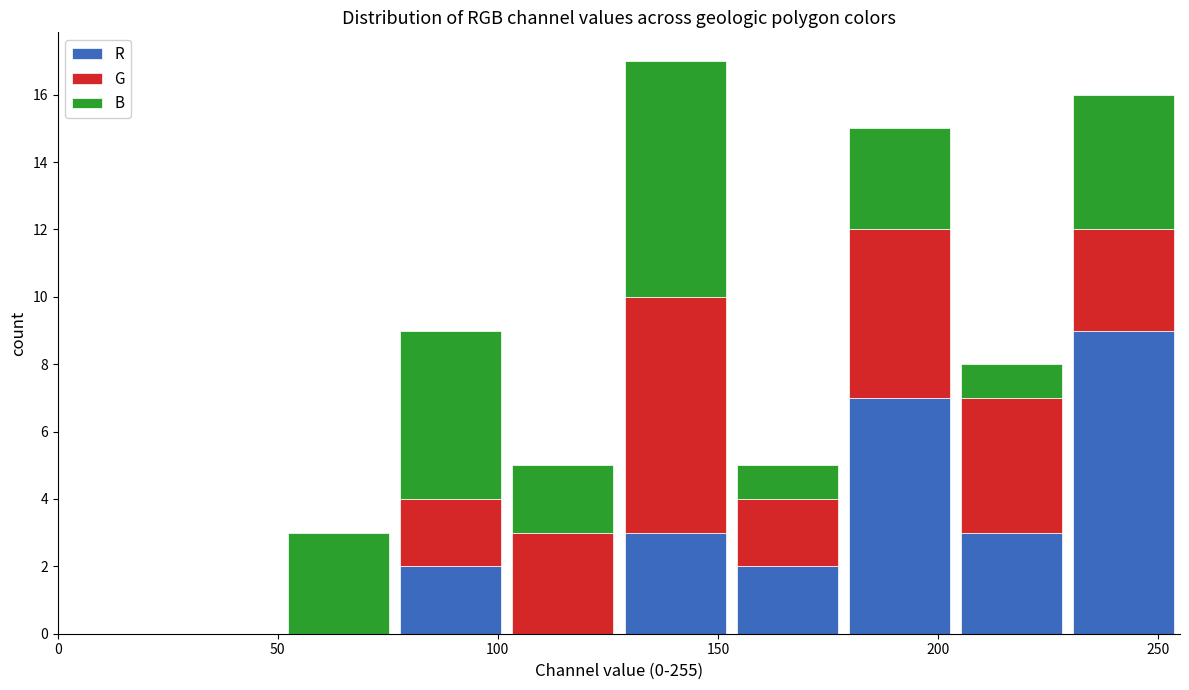

What is the total height of the stacked bar covering 51.0 to 76.5 on the x-axis? Neither the bar edges nor the heights are printed on the chart, so give them approximately, as read against the axes.

3